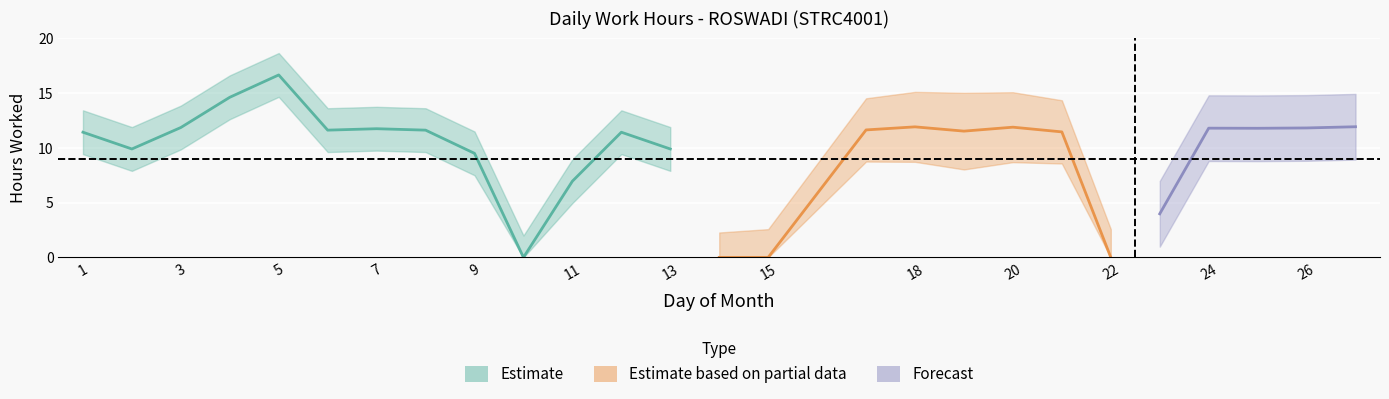

Reading right to left, transcribe all the data shown in this chart.

27=11.9	26=11.8	25=11.8	24=11.8	23=4.0	22=0.0	21=11.5	20=11.9	19=11.5	18=11.9	17=11.6	15=0.0	14=0.0	13=9.9	12=11.4	11=7.0	10=0.0	9=9.5	8=11.6	7=11.8	6=11.6	5=16.7	4=14.6	3=11.9	2=9.9	1=11.4